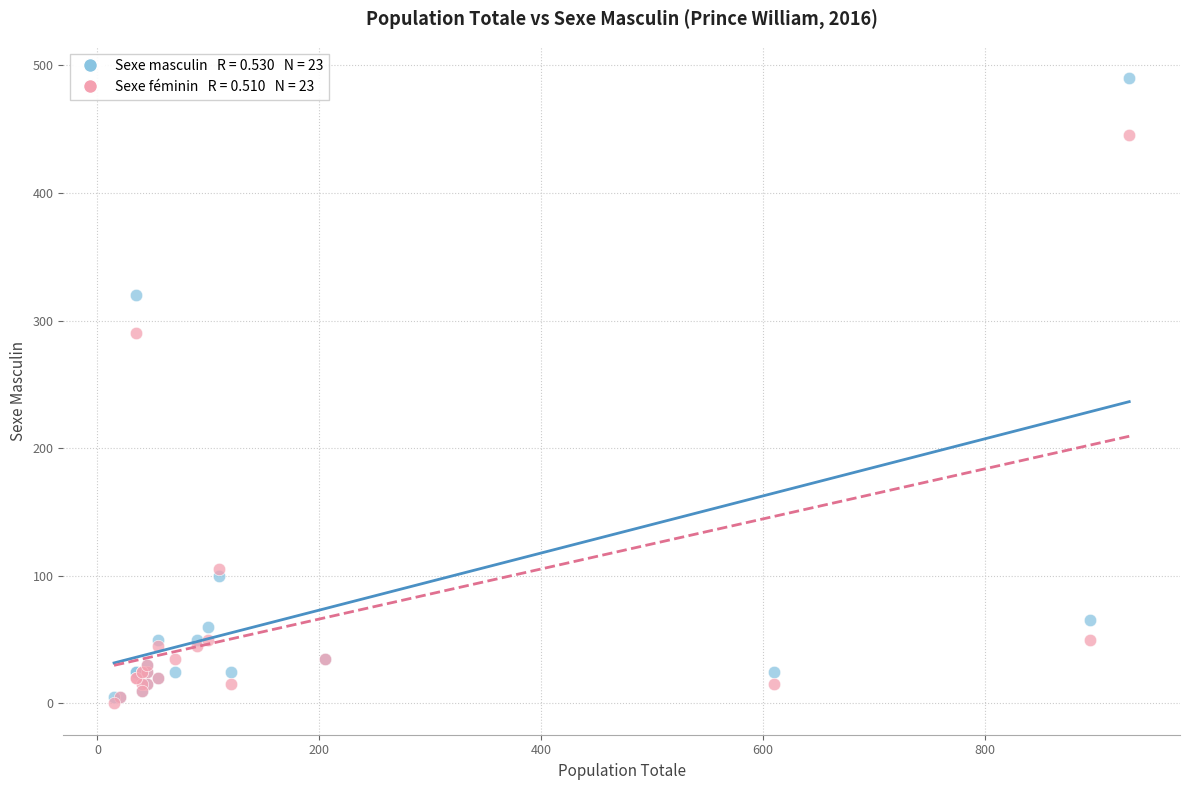

Across all series, what Y value is closest to 245?

290